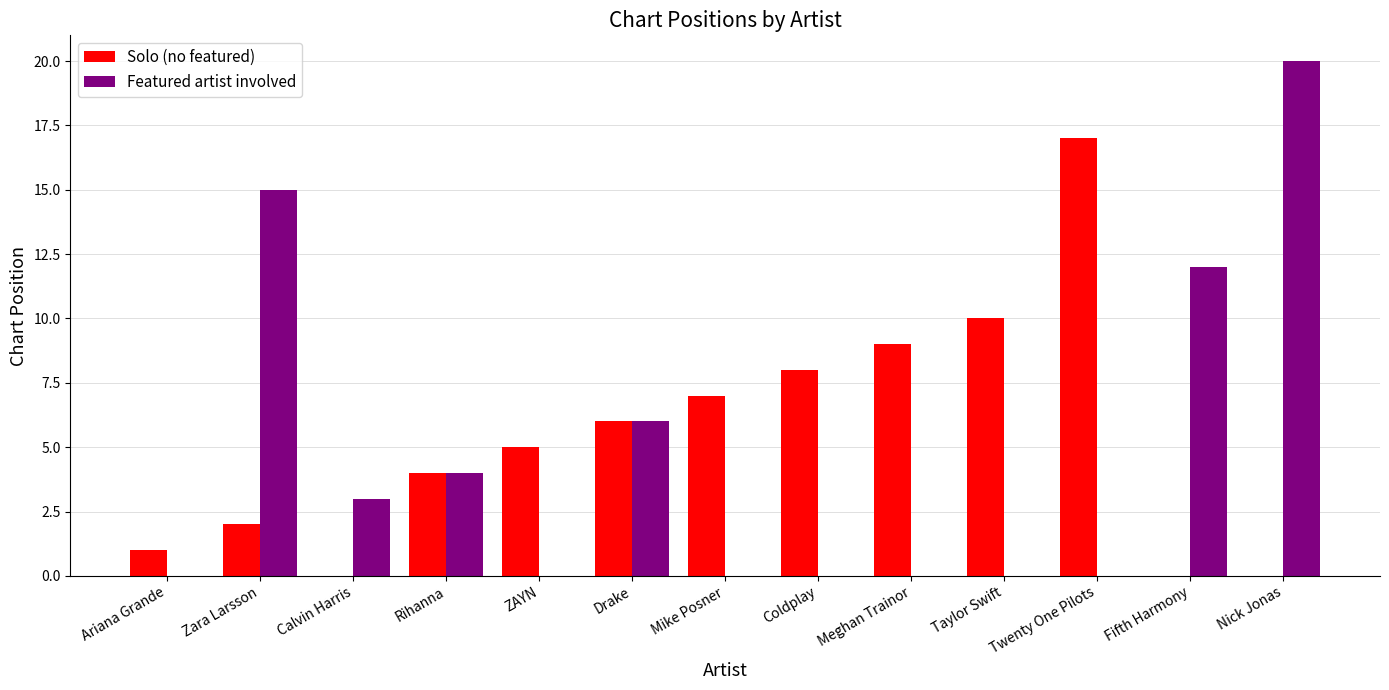

Is it true that Featured artist involved equals -6 at ZAYN?

False